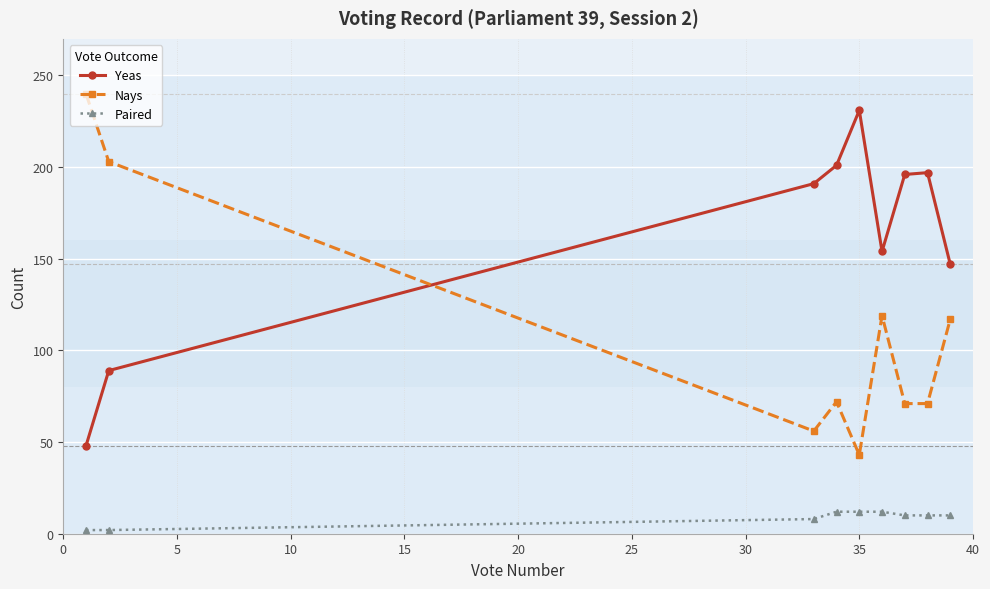

How many times do Nays and Yeas cross each other?

1